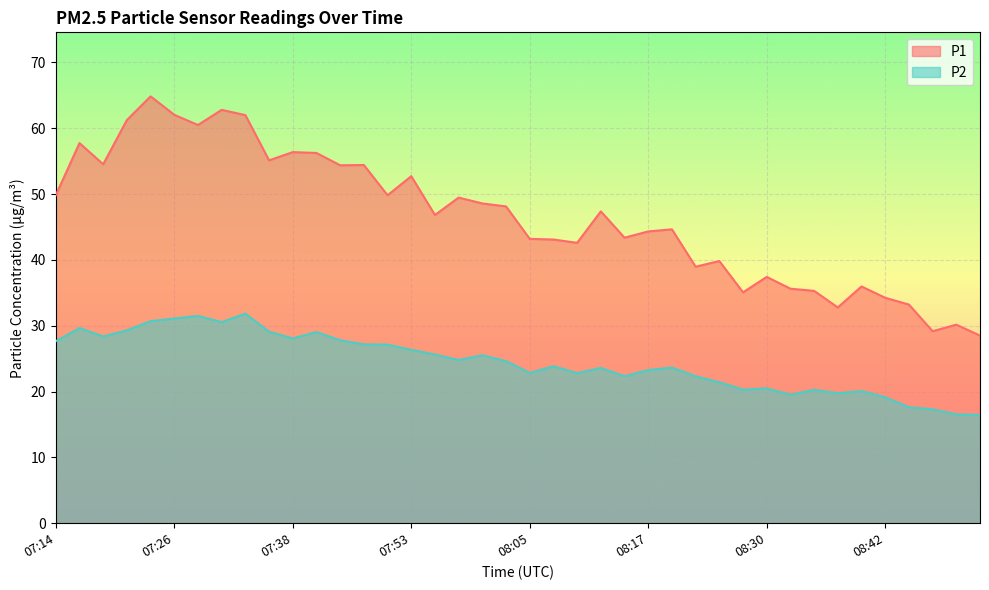

What are all the series names shown in the legend?

P1, P2